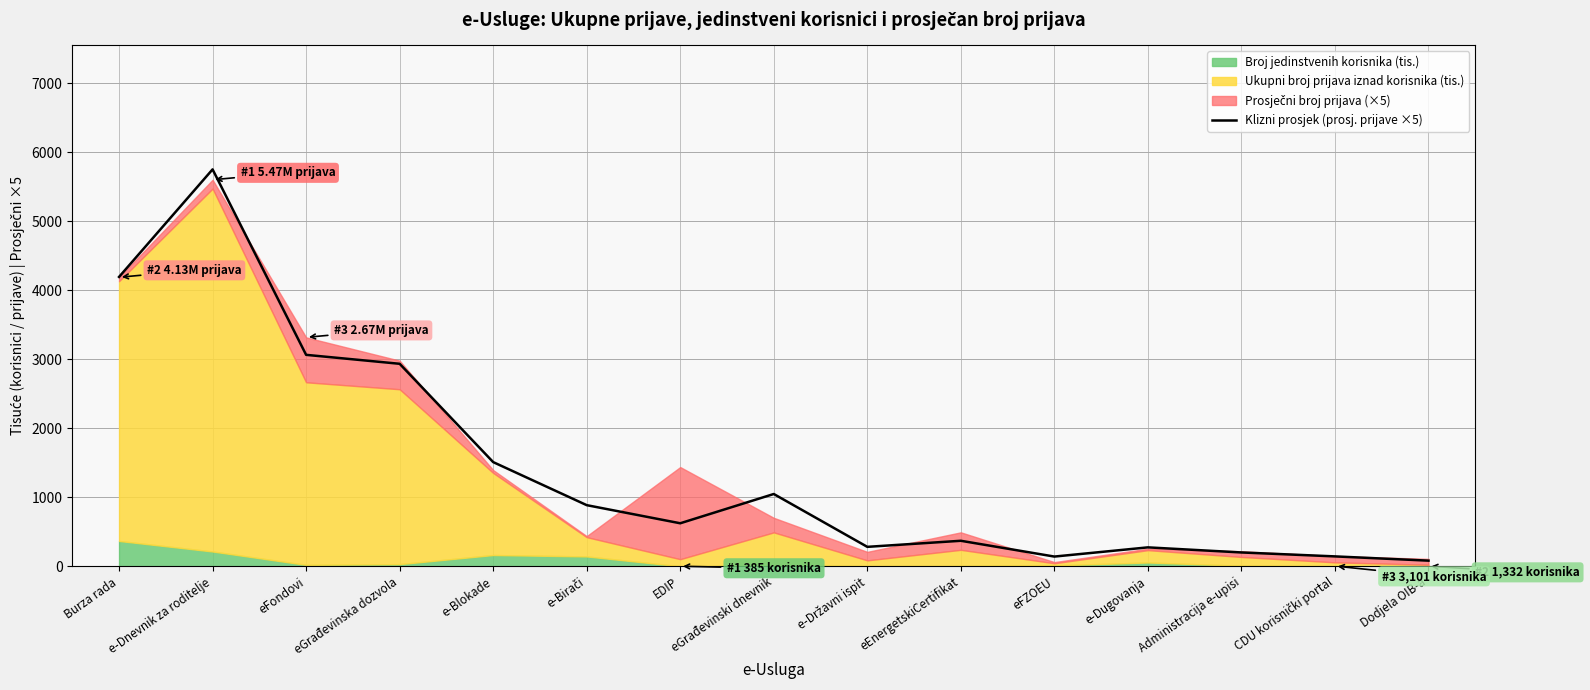

Rank the categories by value from highest to lowest.

e-Dnevnik za roditelje, Burza rada, eFondovi, eGrađevinska dozvola, e-Blokade, eGrađevinski dnevnik, e-Birači, EDIP, eEnergetskiCertifikat, e-Državni ispit, e-Dugovanja, Administracija e-upisi, CDU korisnički portal, eFZOEU, Dodjela OIB-a